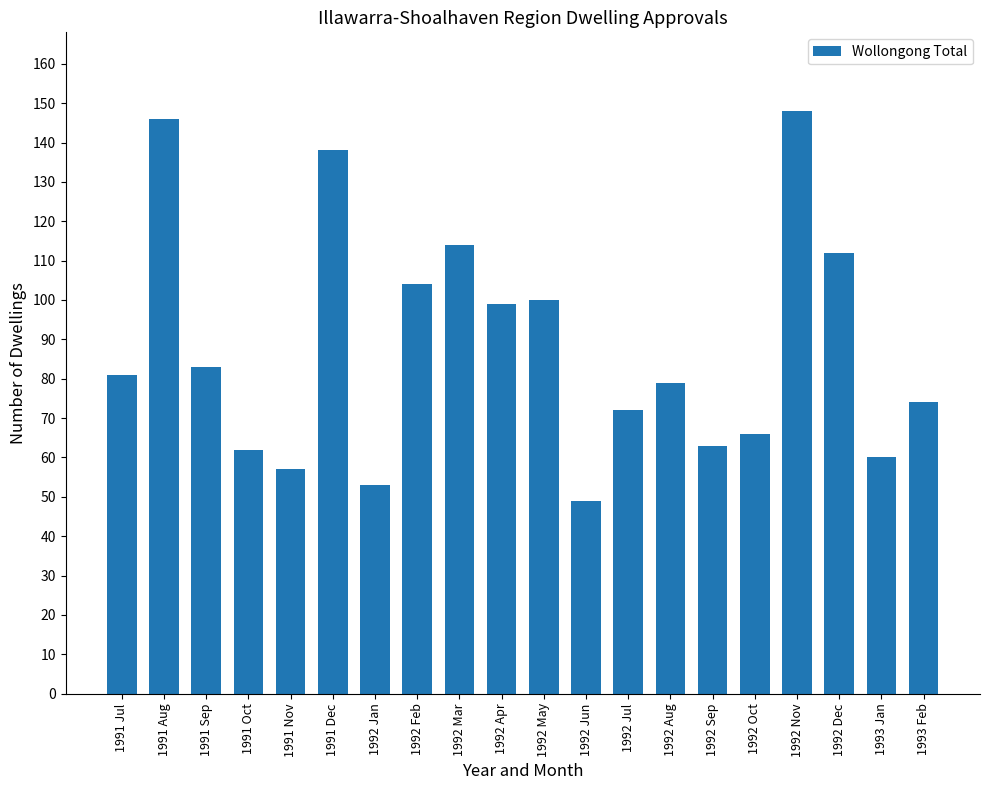

How many data points are less than 81?

10